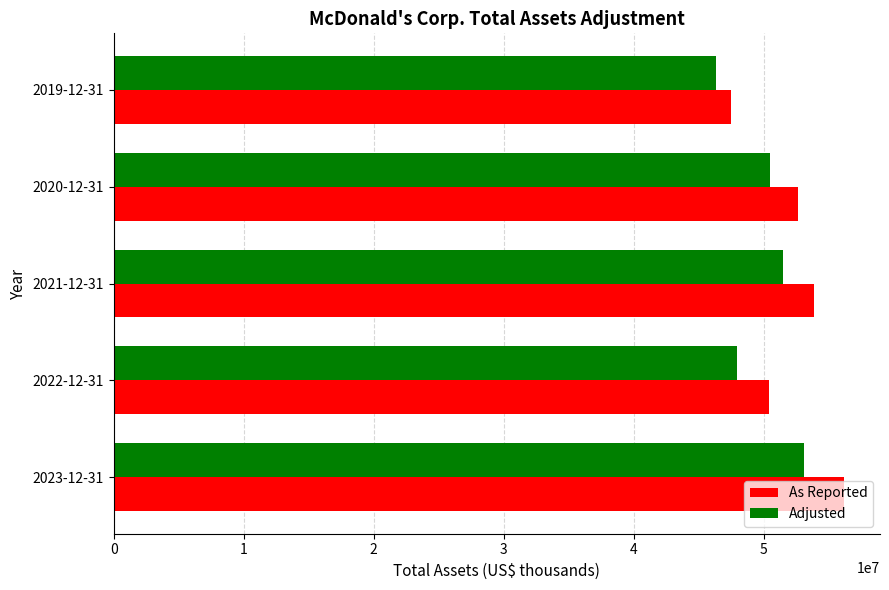

At which label is As Reported closest to 51828800?

2020-12-31